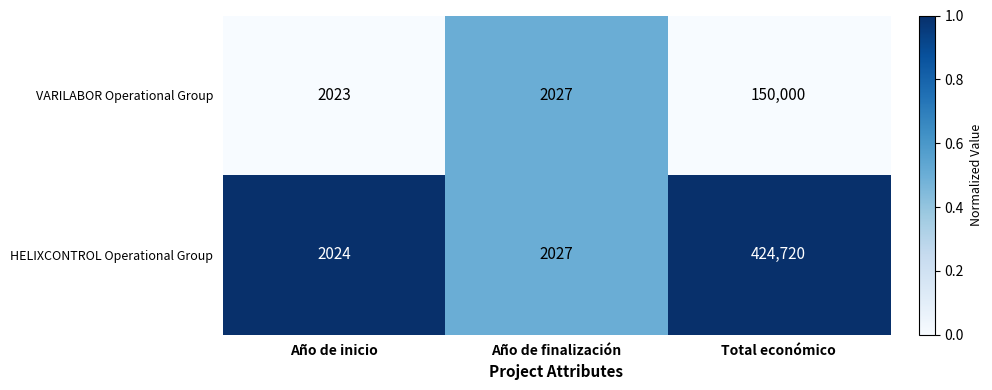

What is the maximum value shown in the chart?

424720